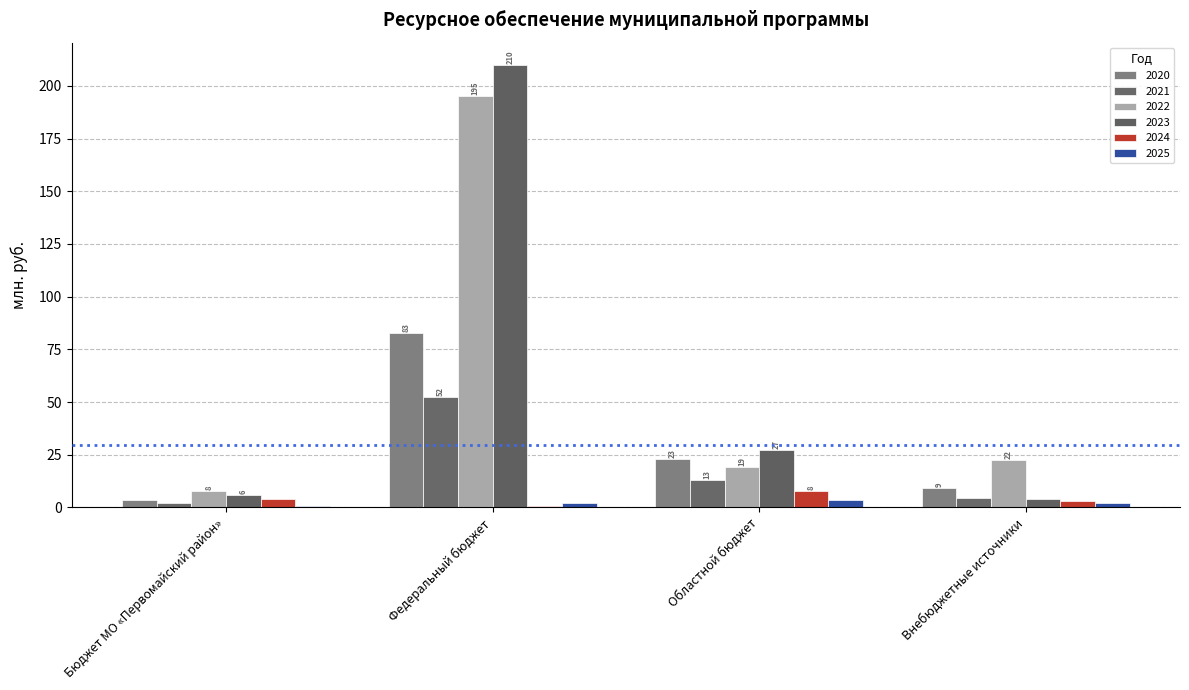

What is the label of the 1st bar from the left?

Бюджет МО «Первомайский район»